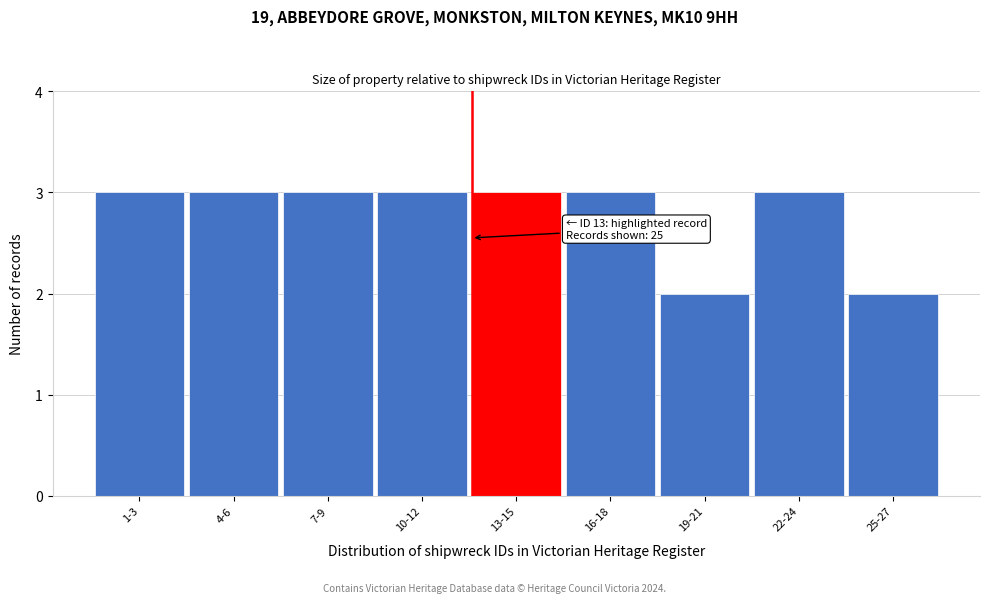

Reading right to left, what are all the values shown in this chart?

25-27=2	22-24=3	19-21=2	16-18=3	13-15=3	10-12=3	7-9=3	4-6=3	1-3=3